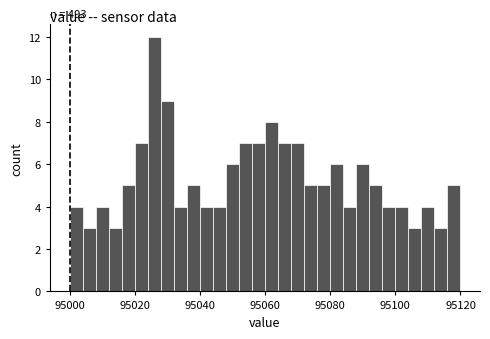

Around what value on the x-axis is the tallest bar? Give the approximate position of its centre, as read against the axis.

95026